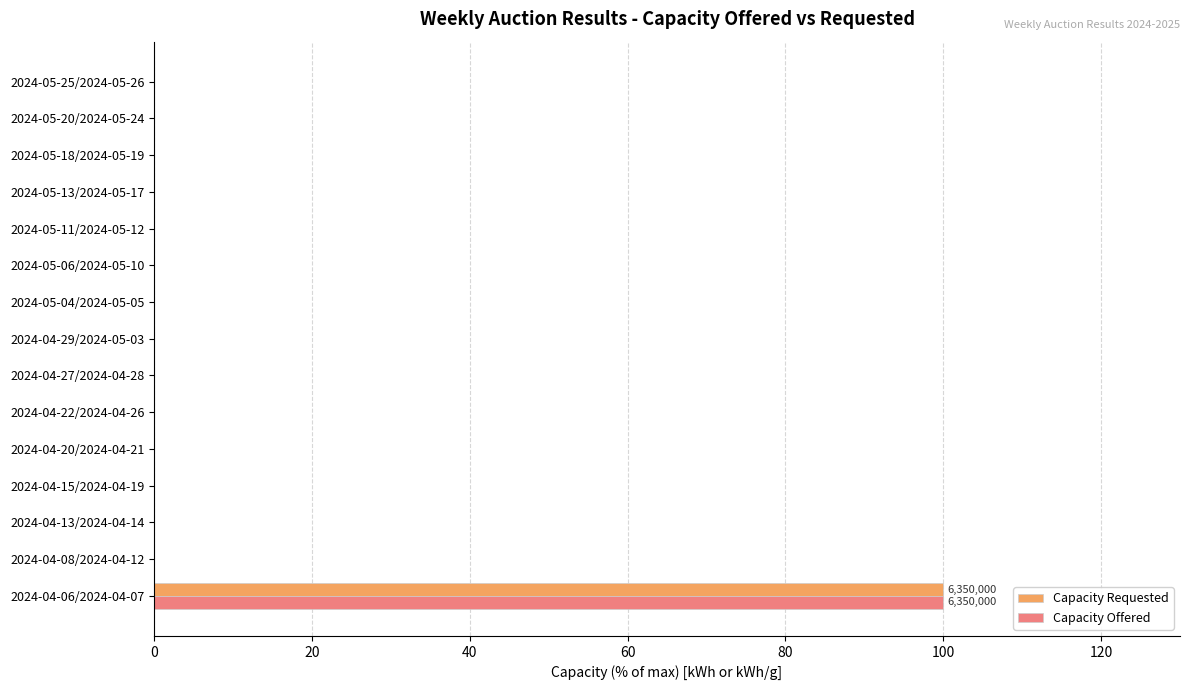

How many categories are shown in the chart?

15